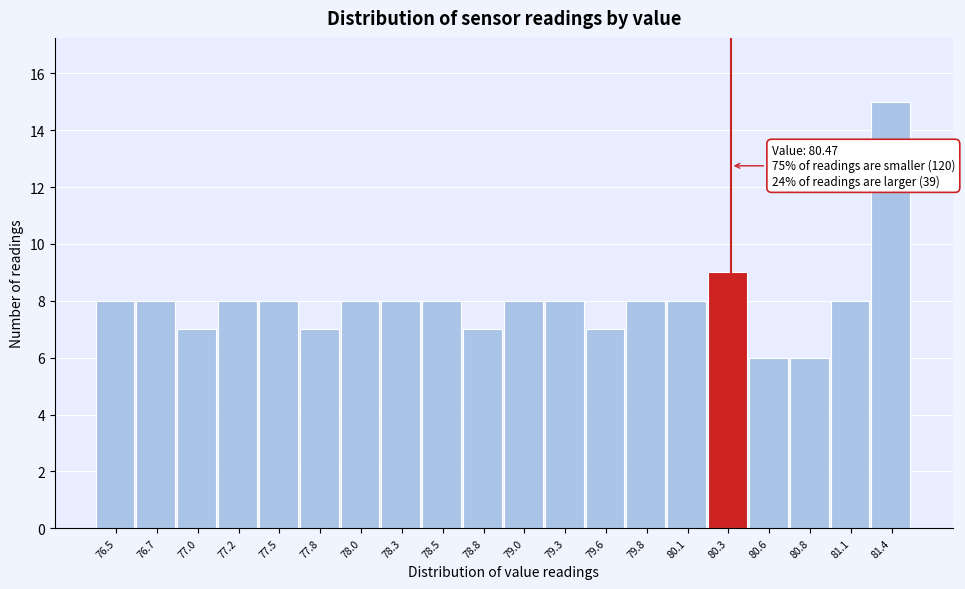

Reading right to left, list all the values displayed in this chart.

15	8	6	6	9	8	8	7	8	8	7	8	8	8	7	8	8	7	8	8